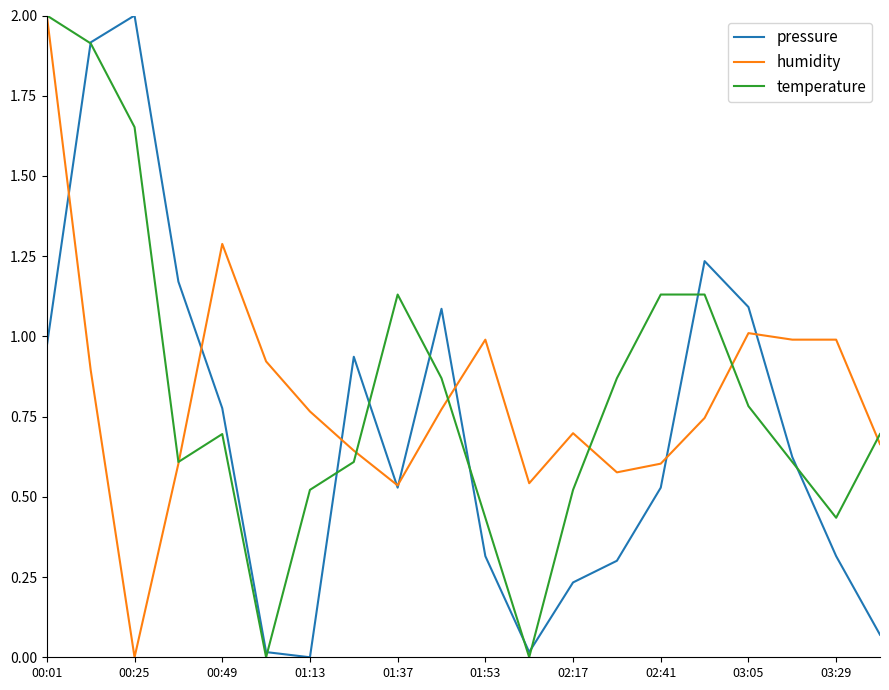

Which series has the largest range (max minus min)?

pressure